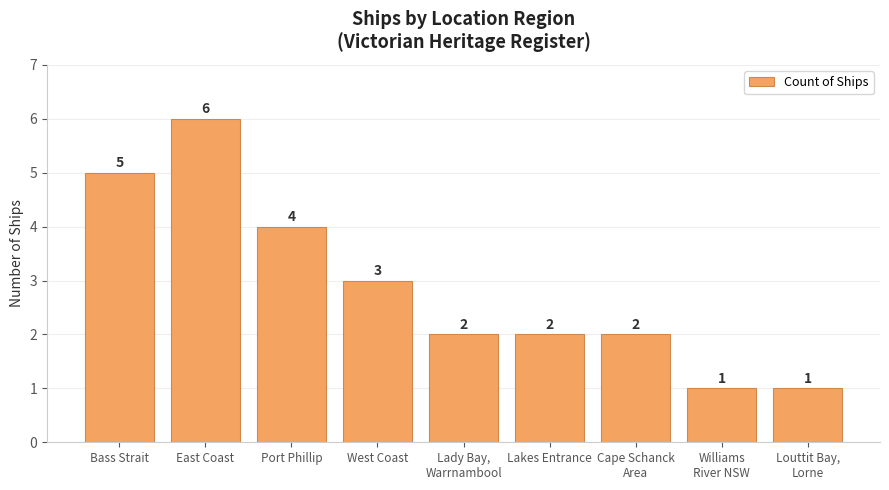

The chart shows a value of 6 at East Coast. True or false?

True